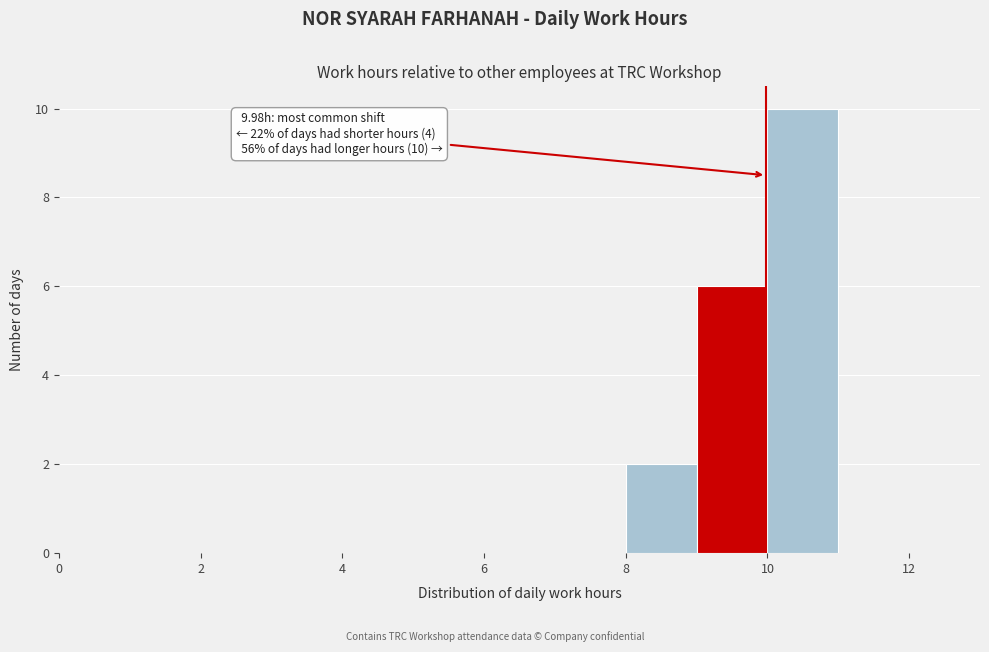

Which range on the x-axis has the tallest bar?

10 to 11